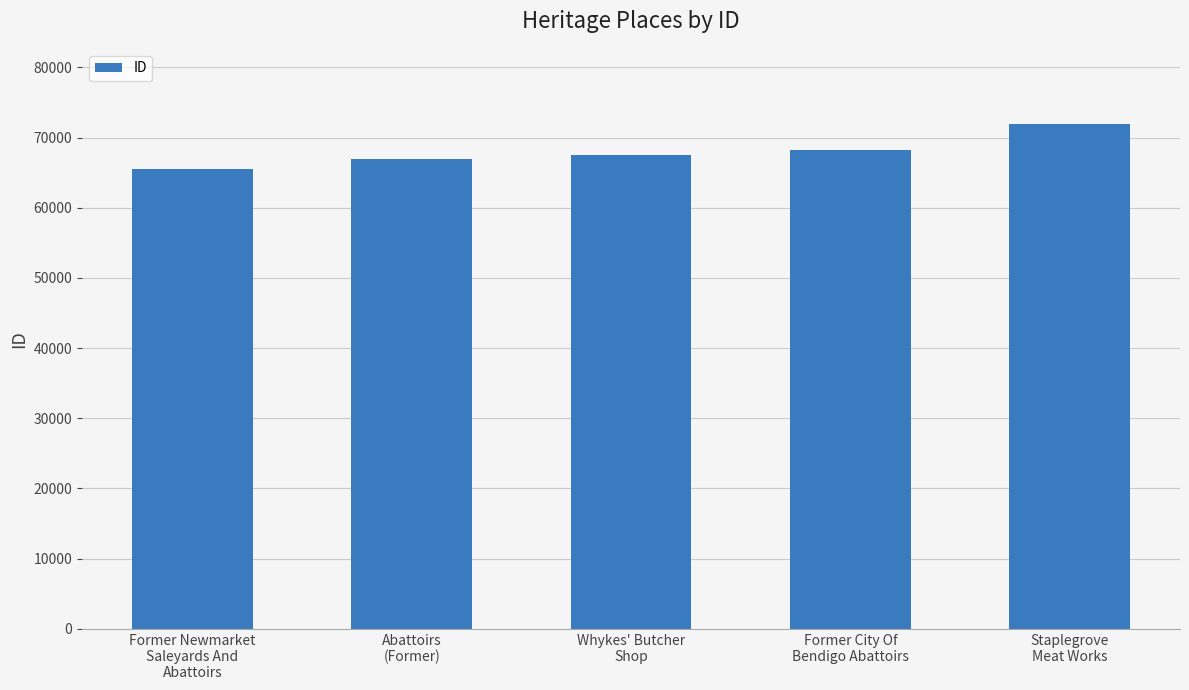

At which label is the value closest to 68721?

Former City Of
Bendigo Abattoirs